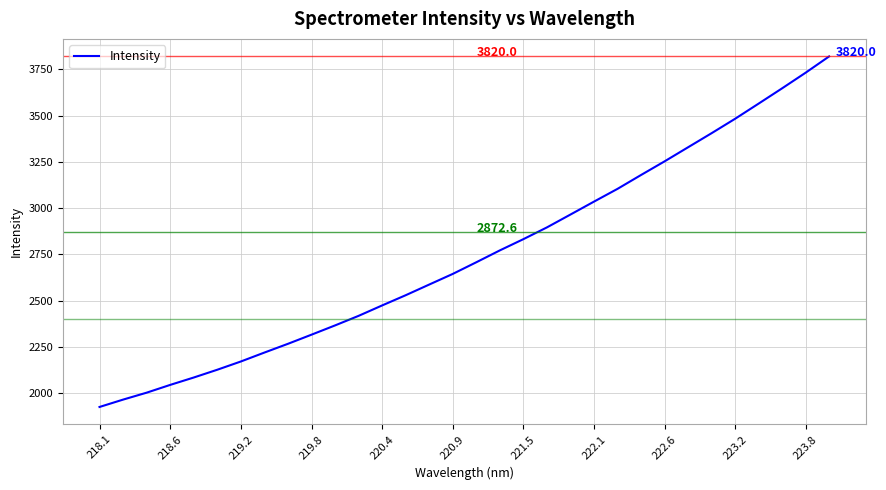

What is the difference between the maximum and minimum values?

1894.6